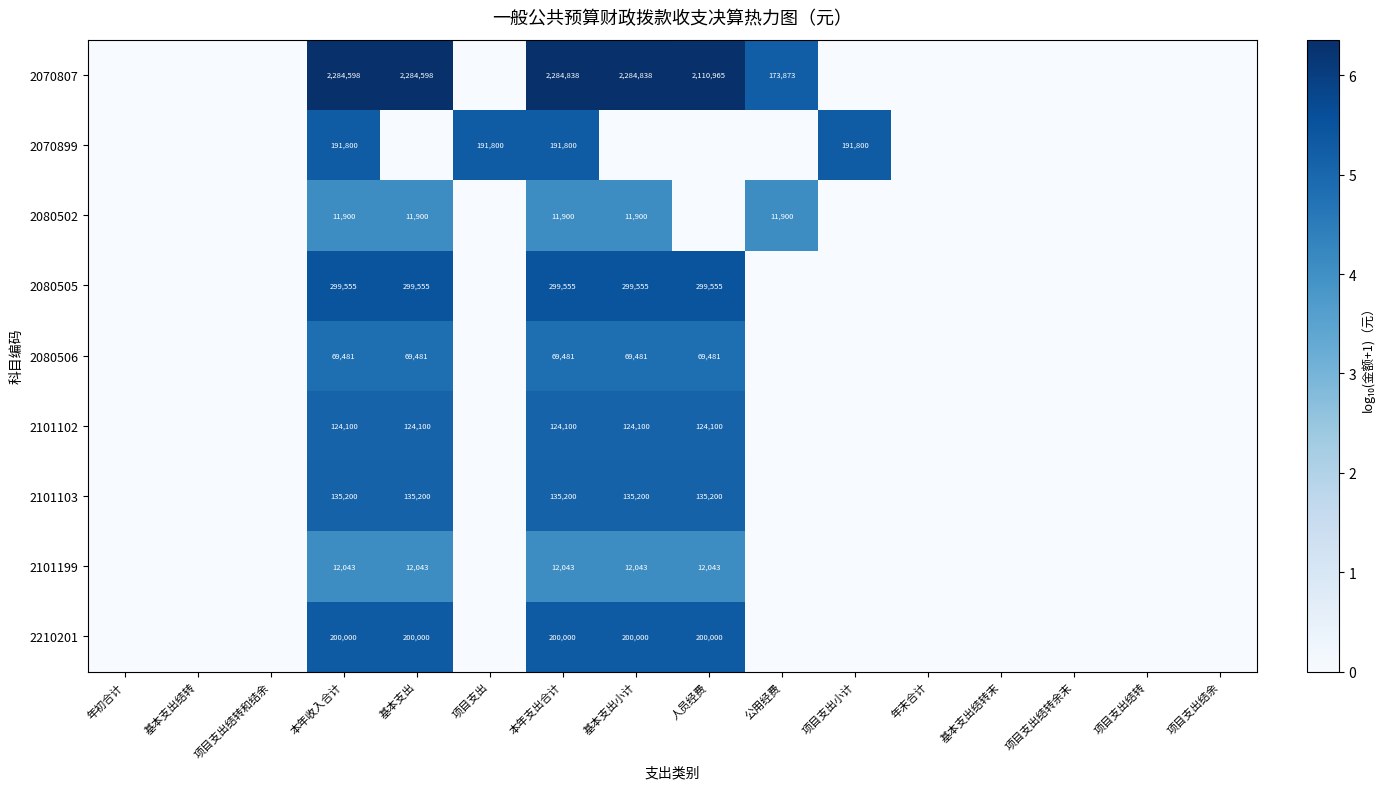

True or false: 2080502 has a value of 11900 at 本年收入合计.

True